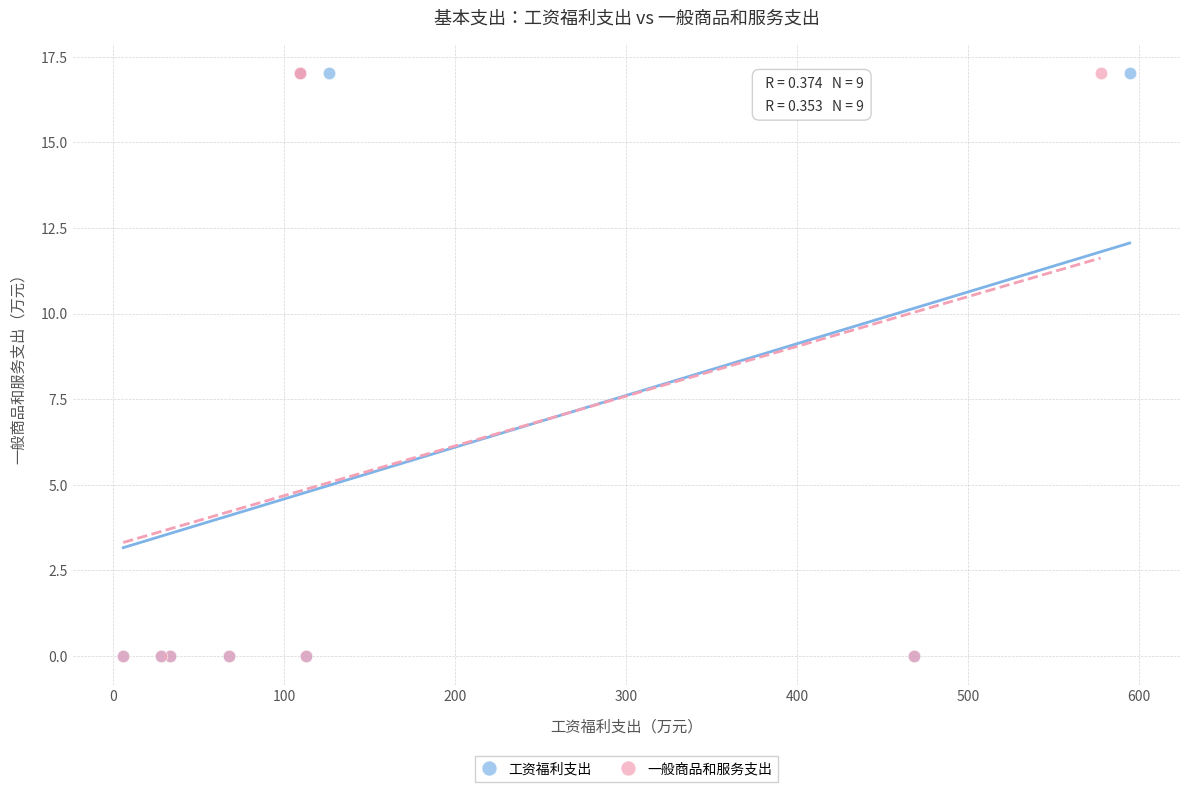

What are all the series names shown in the legend?

工资福利支出, 一般商品和服务支出